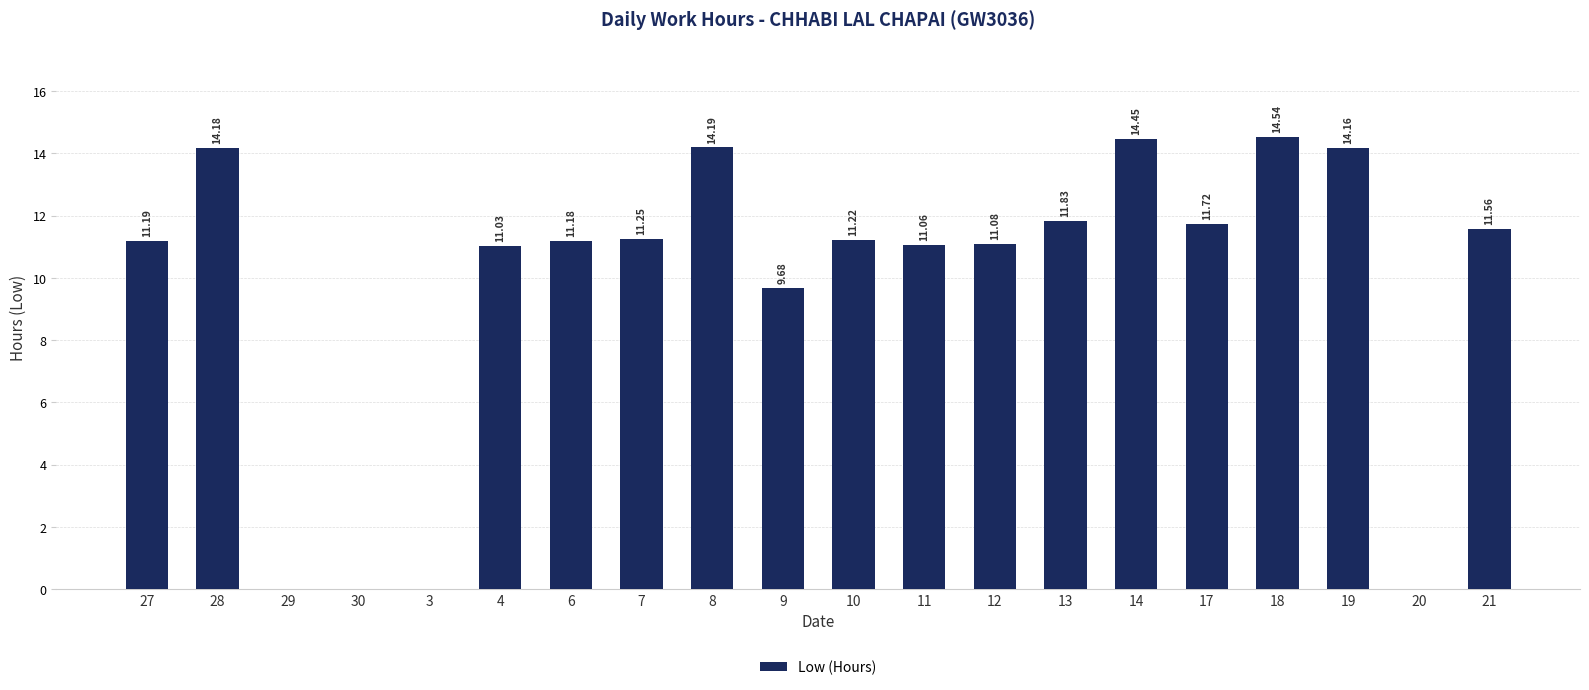

What is the sum of the values at 12 and 6?

22.3